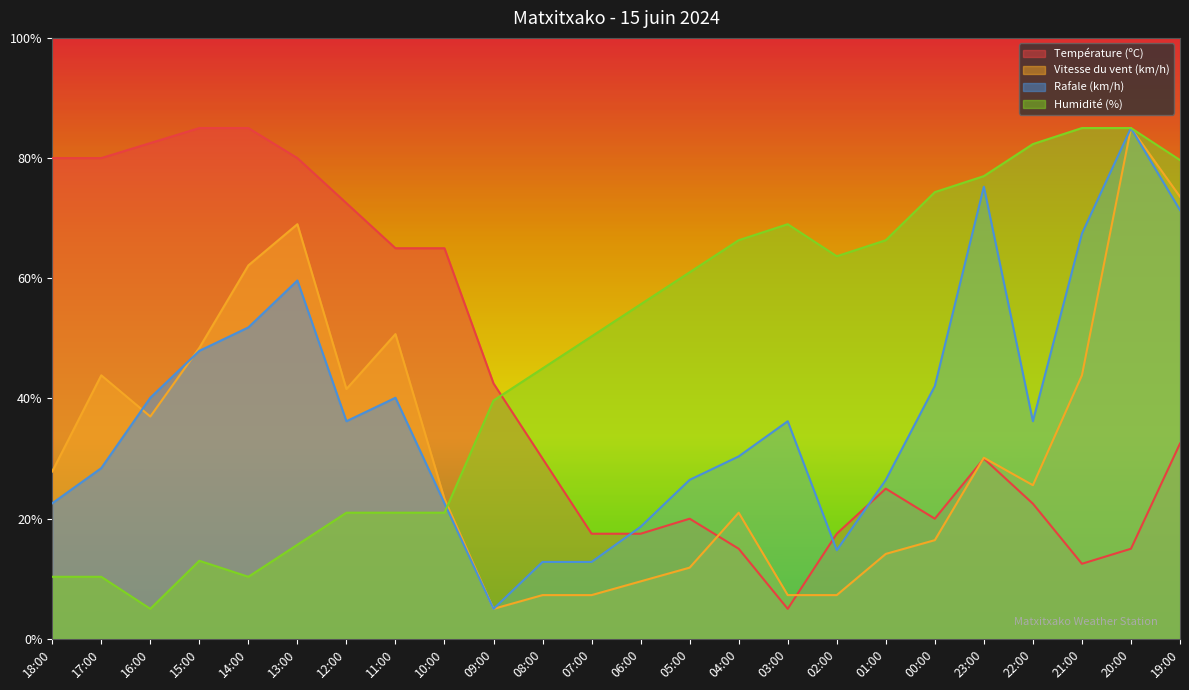

What is the spread (max minus min) of values at 00:00?

57.9